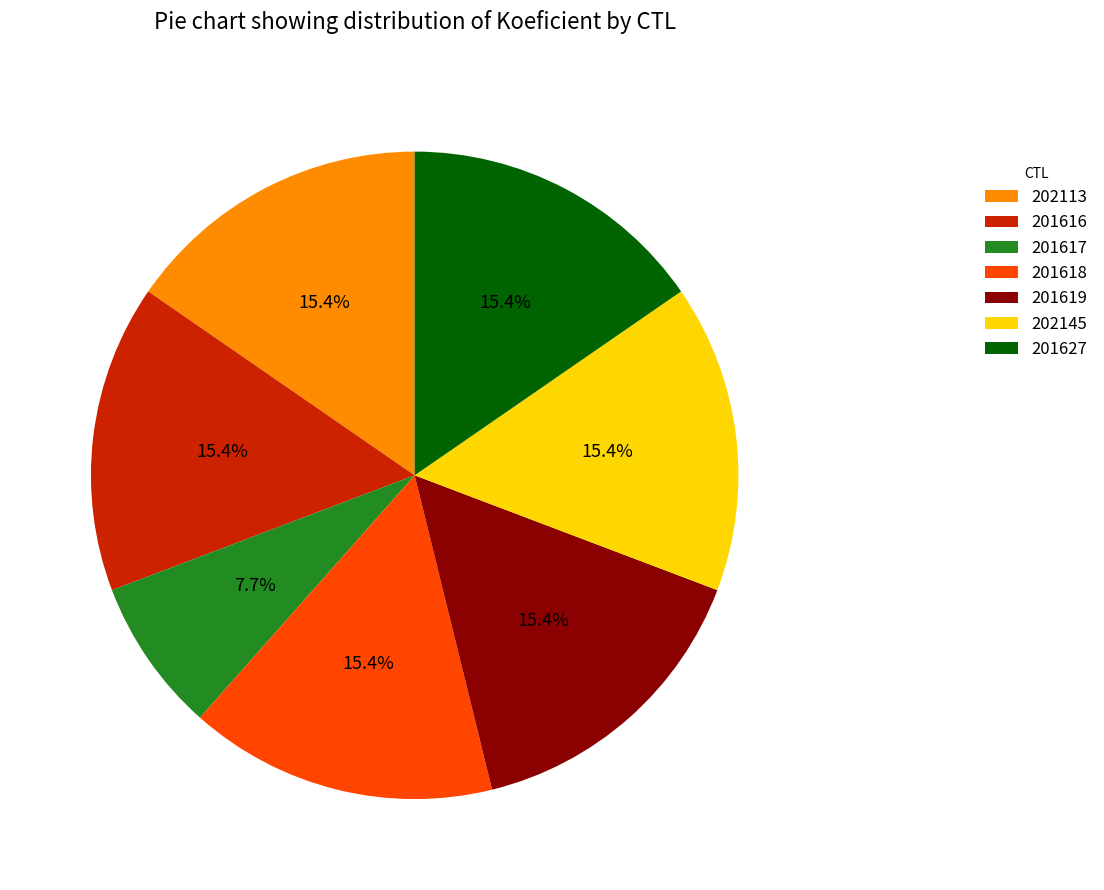

To the nearest percent, what is the difference between the largest and smallest slice percentages?

8%